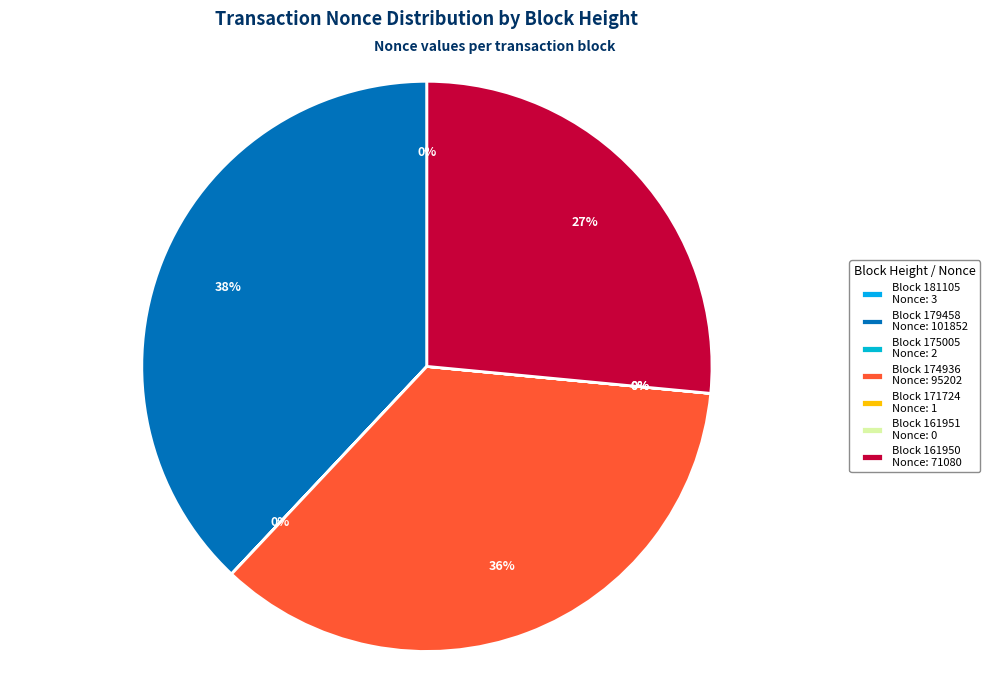

How many segments does this pie chart have?

7